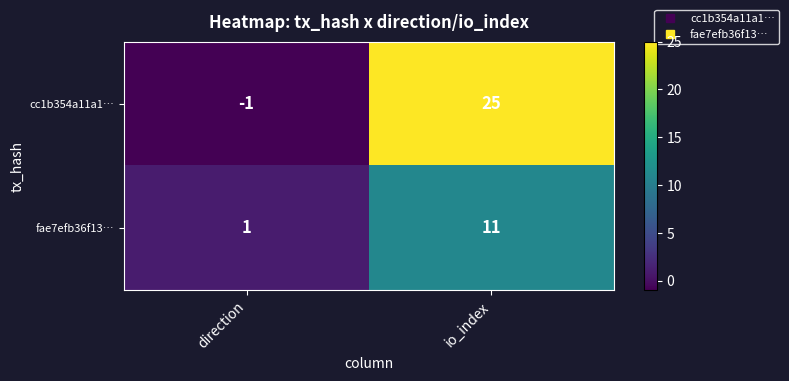

Reading left to right, transcribe all the data shown in this chart.

cc1b354a11a1…: direction=-1	io_index=25
fae7efb36f13…: direction=1	io_index=11